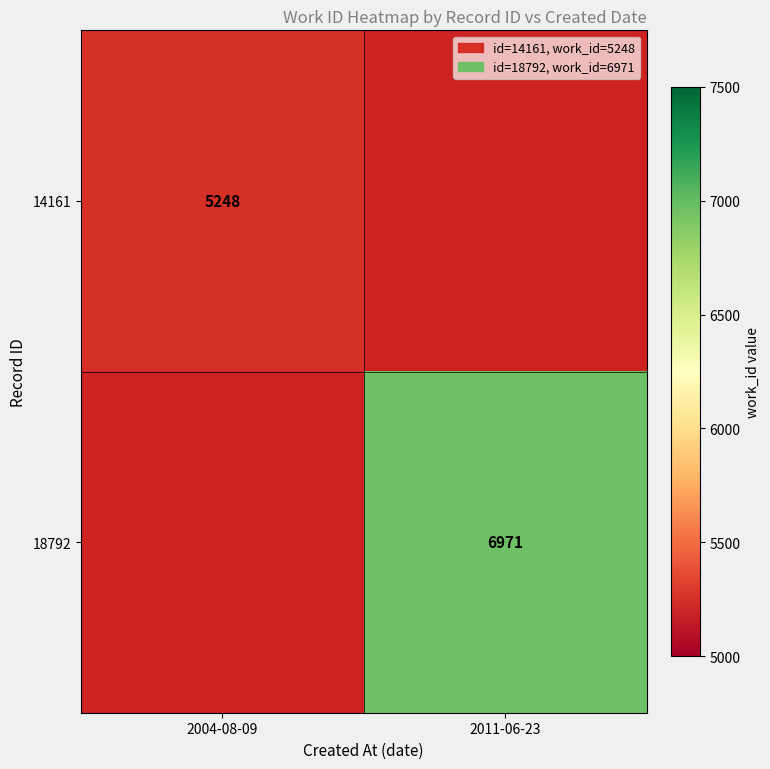

True or false: 14161 has a value of 5248 at 2004-08-09.

True